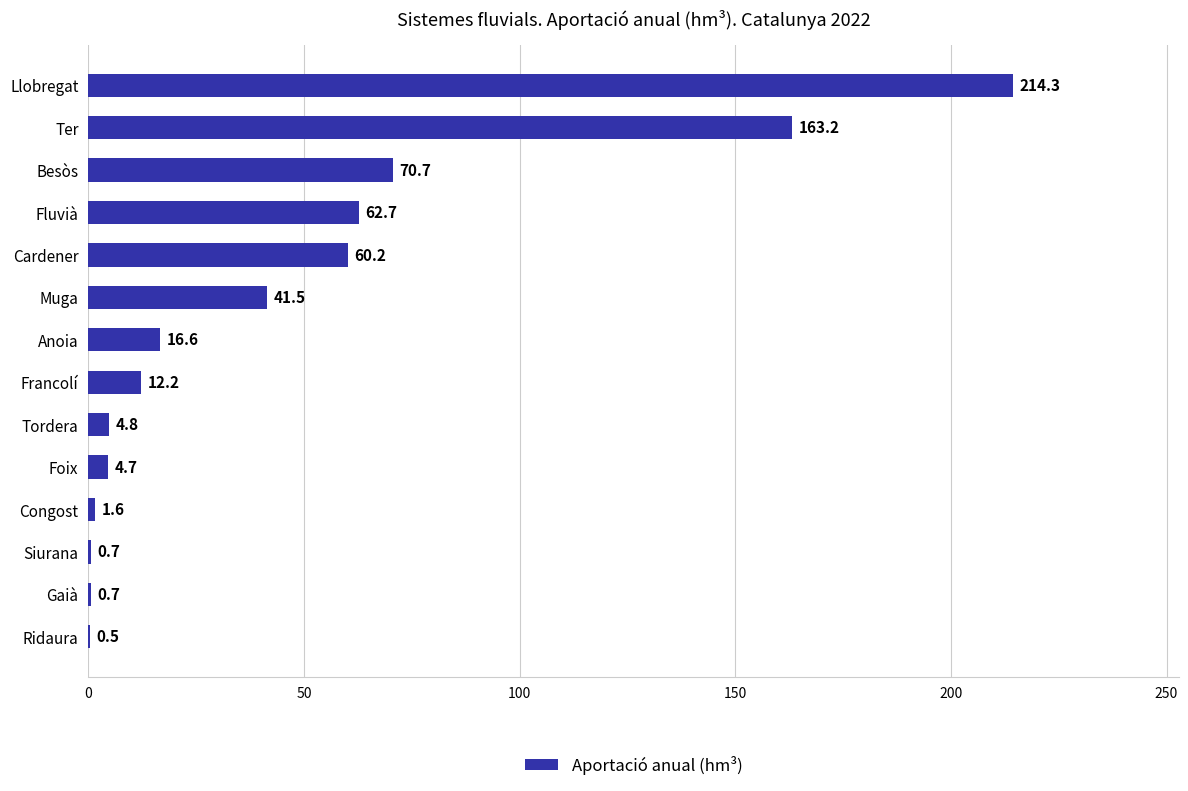

What is the change in value from Gaià to Francolí?

+11.5